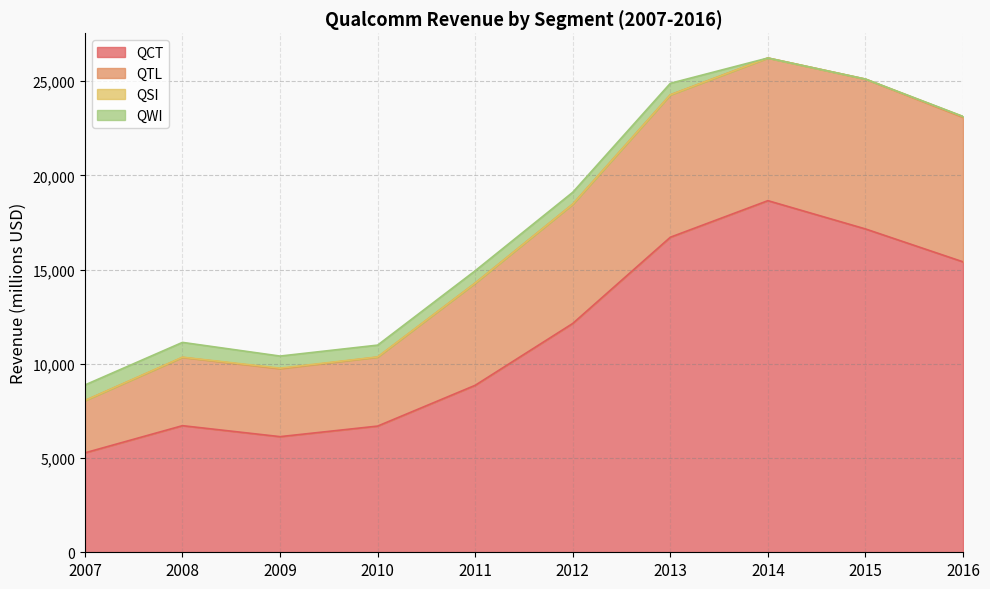

In QCT, how many points are higher than both neighbors (excluding endpoints)?

2